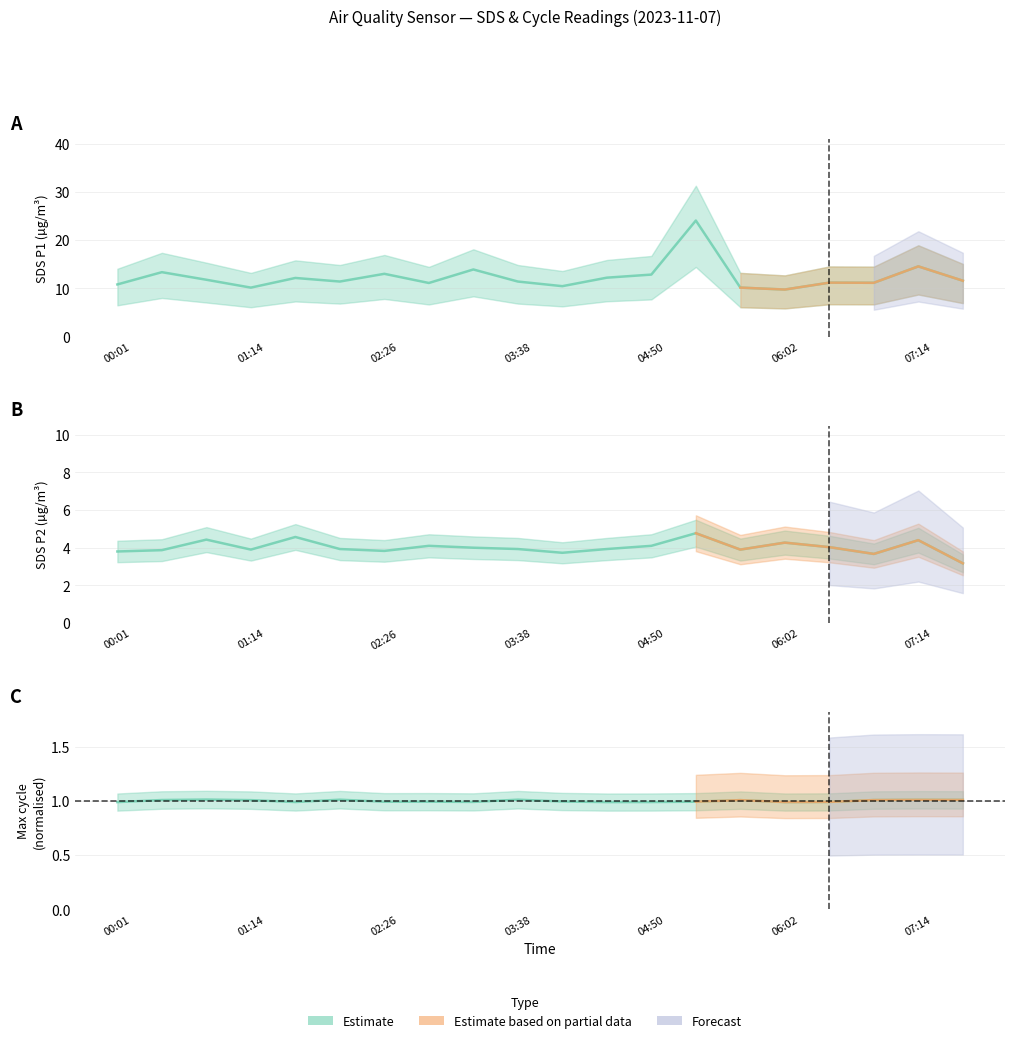

Which series changed the most between 01:14 and 7?

SDS_P1